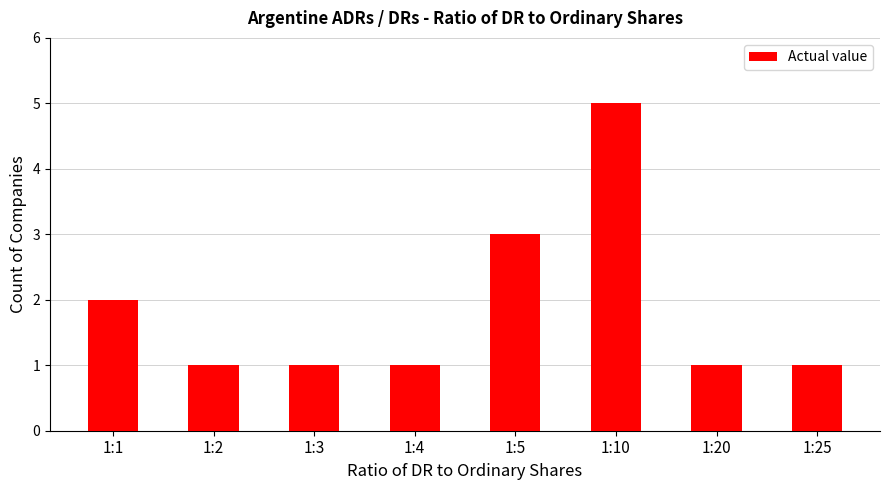

Approximately how many times larger is the value at 1:4 compared to 1:20?

1.0